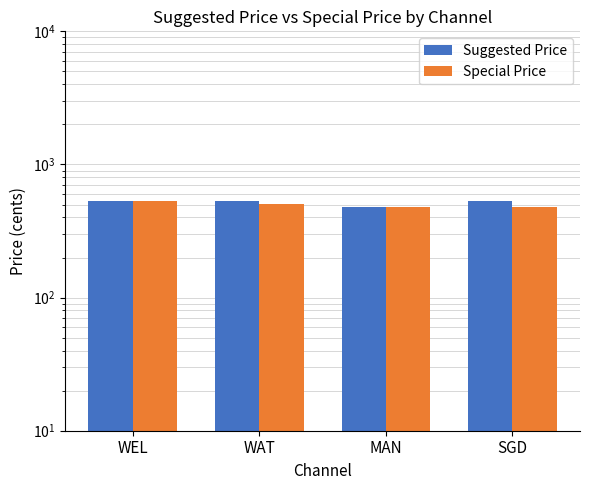

What is the difference between the maximum and minimum values in the Special Price series?

50